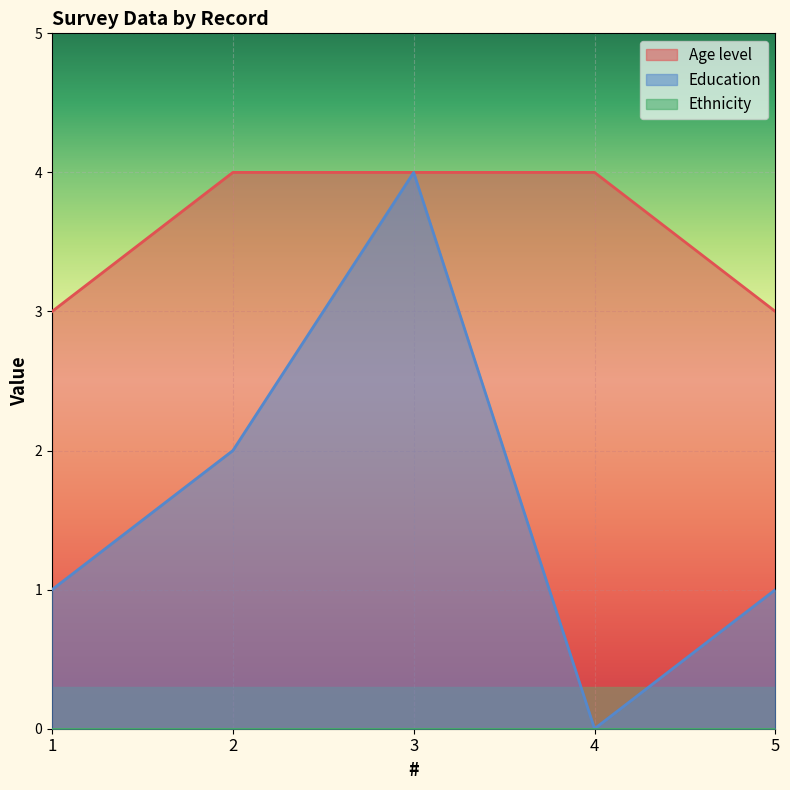

Which series has the widest spread of values?

Education